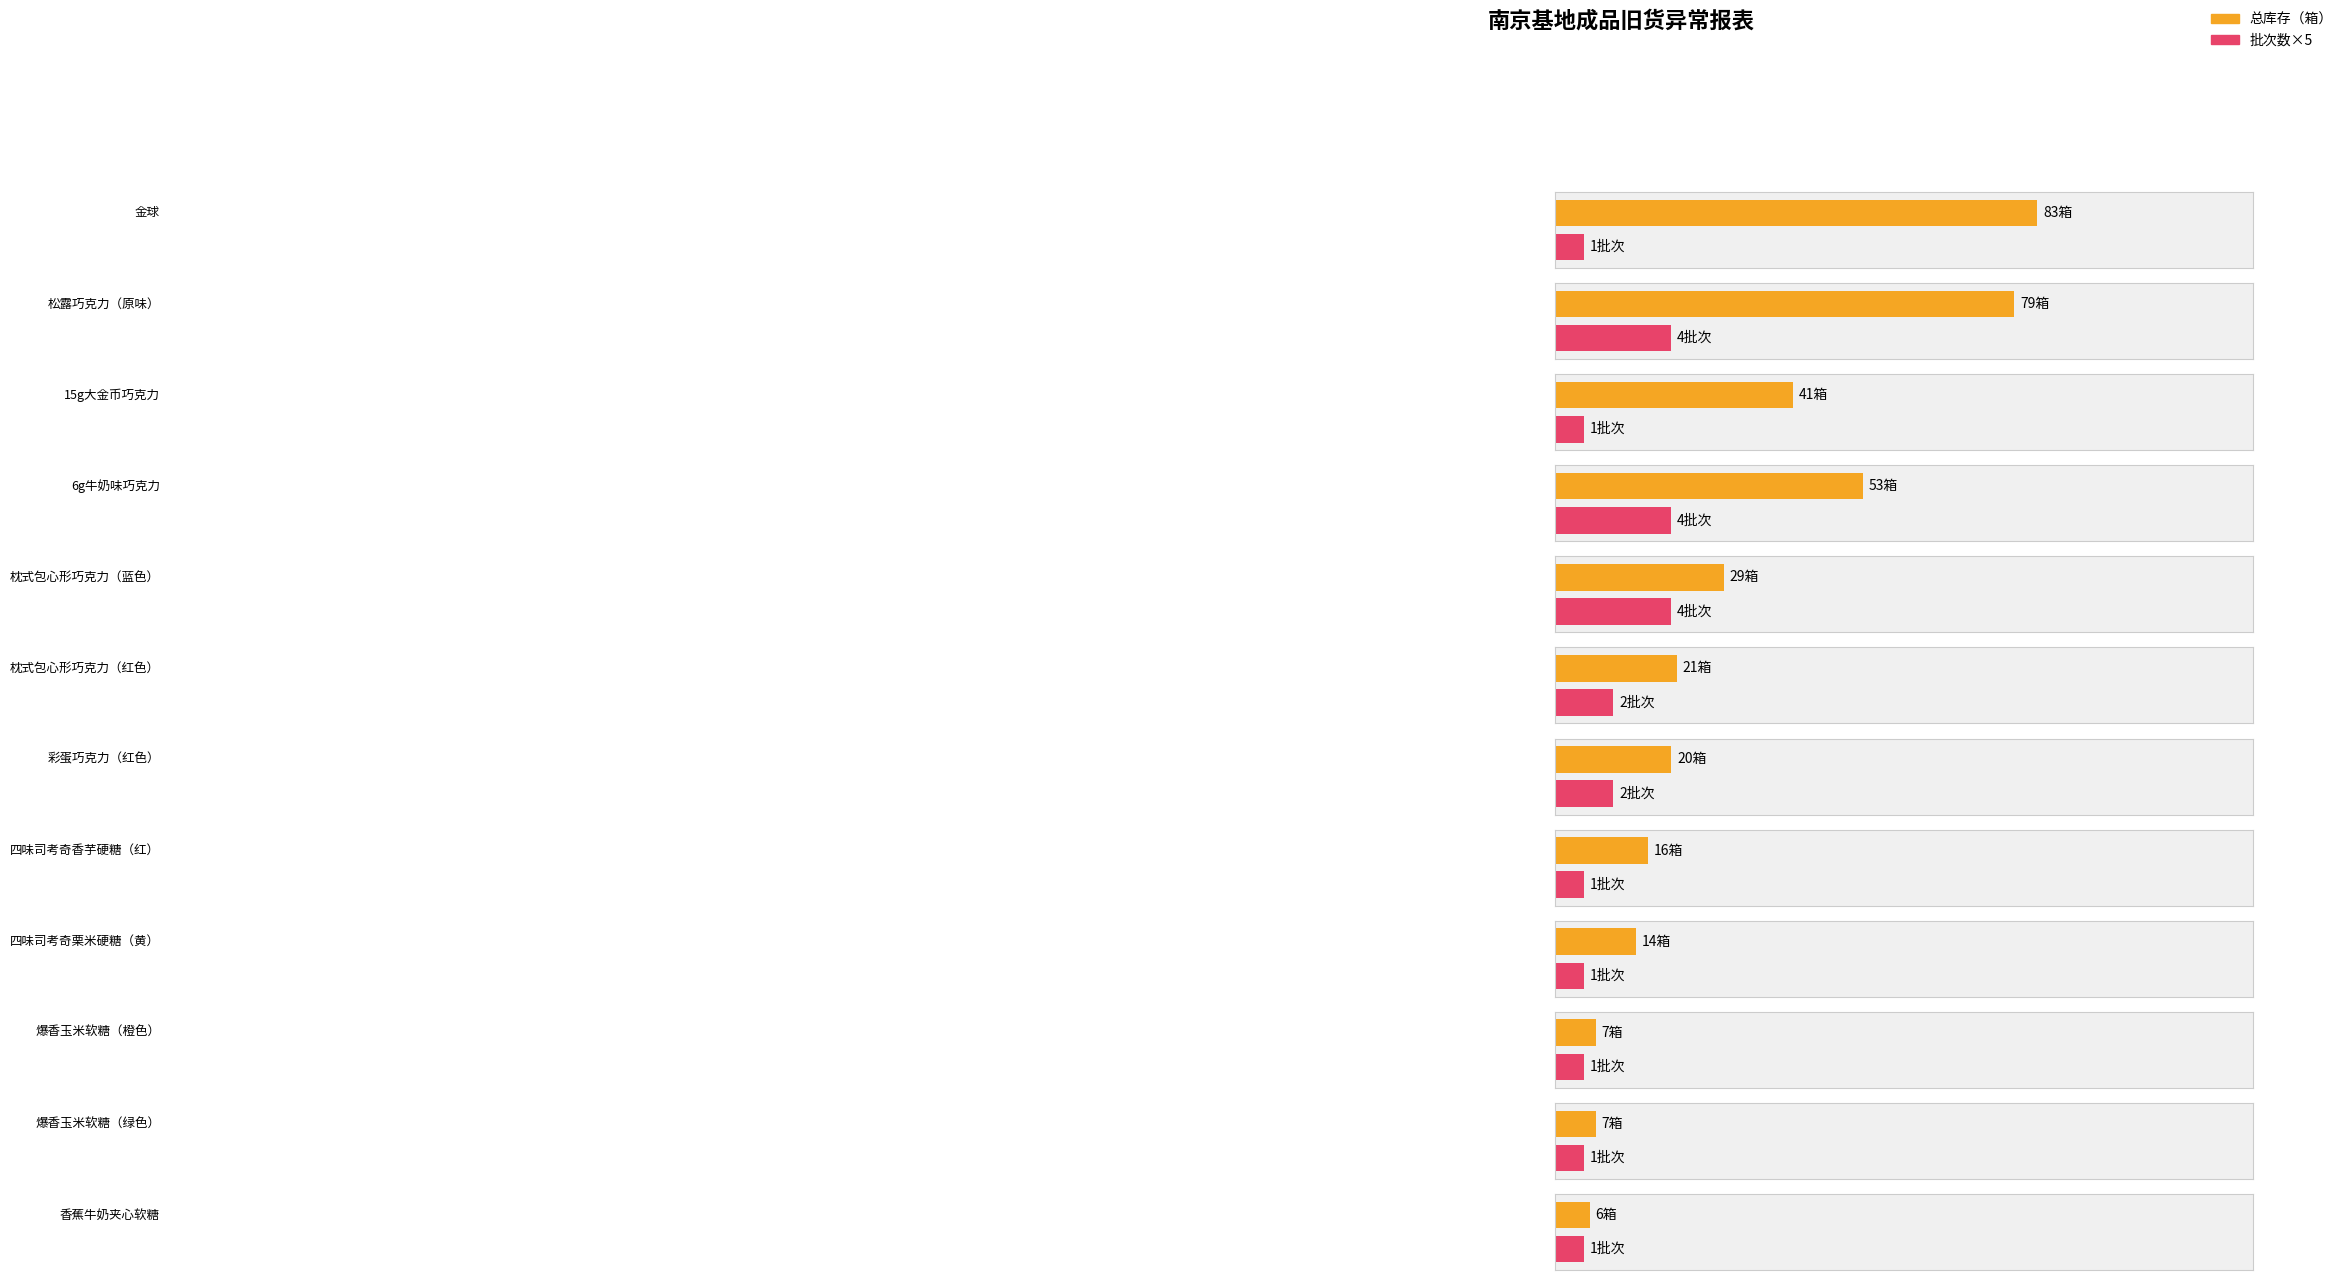

Count the number of data series in this chart.

2